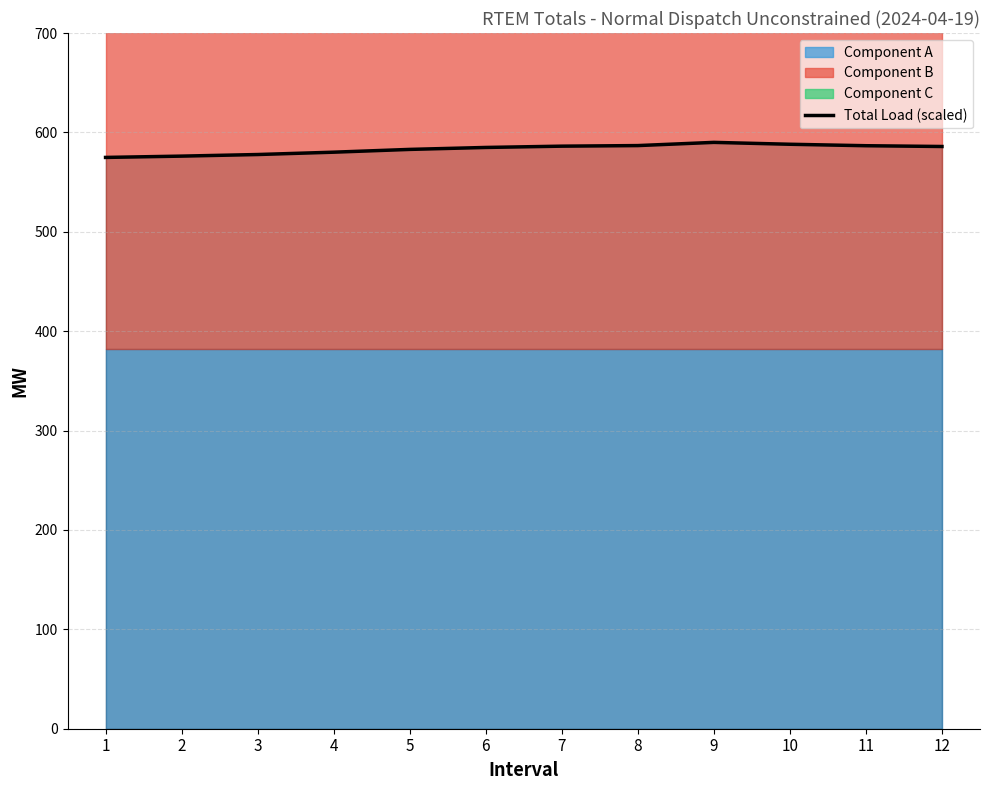

Where does the data first go above 585?

7